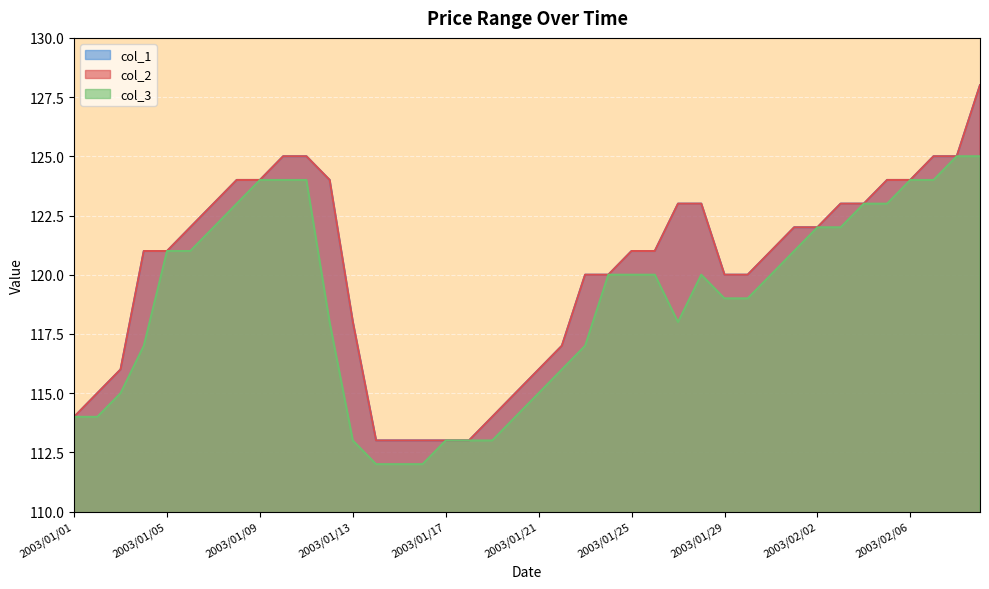

Rank the series by their maximum value, from highest to lowest.

col_2, col_1, col_3